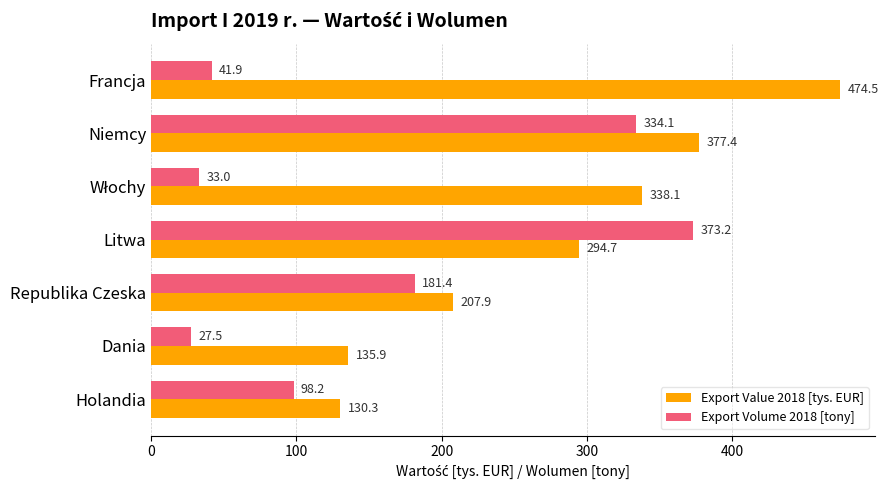

At which label is Export Value 2018 [tys. EUR] closest to 302?

Litwa